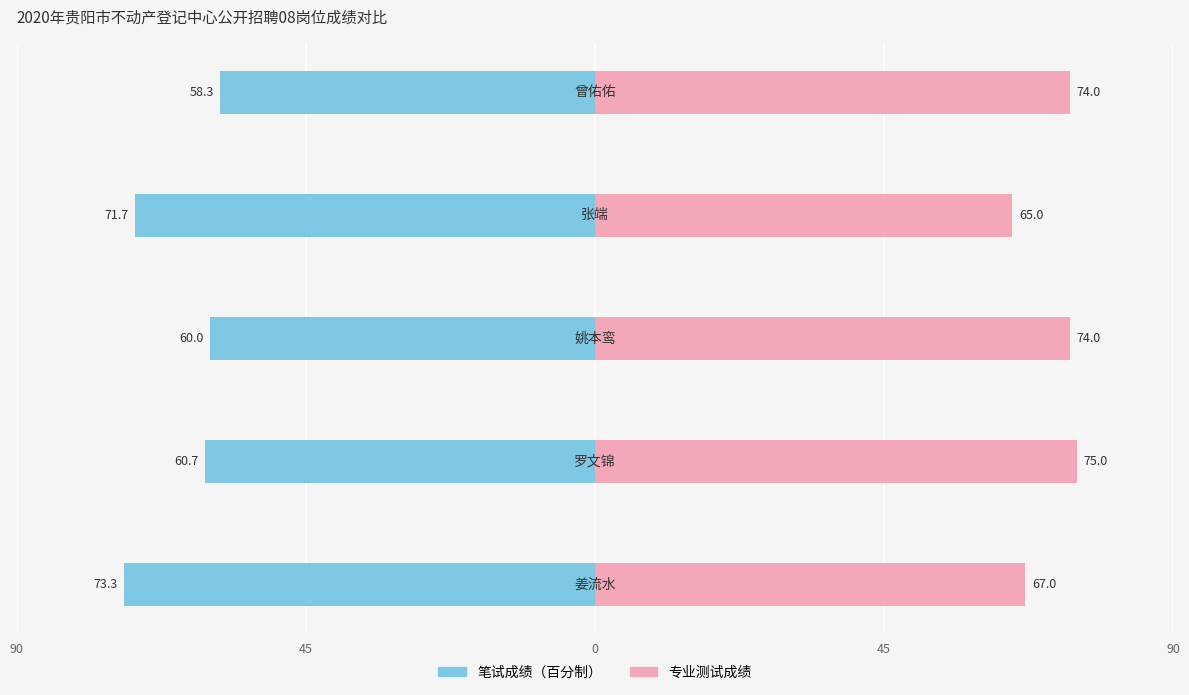

Reading left to right, what are all the values shown in this chart?

笔试成绩（百分制）: -73.3	-60.7	-60.0	-71.7	-58.3
专业测试成绩: 67.0	75.0	74.0	65.0	74.0